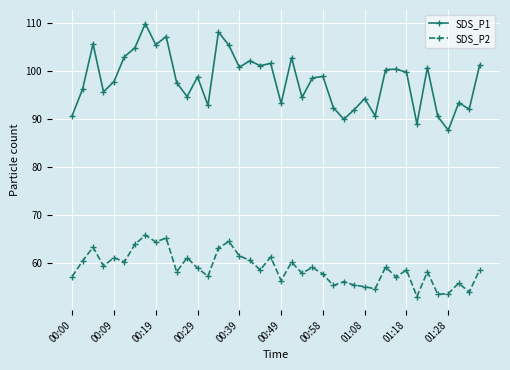

Does the chart display data point markers on the line(s)?

Yes